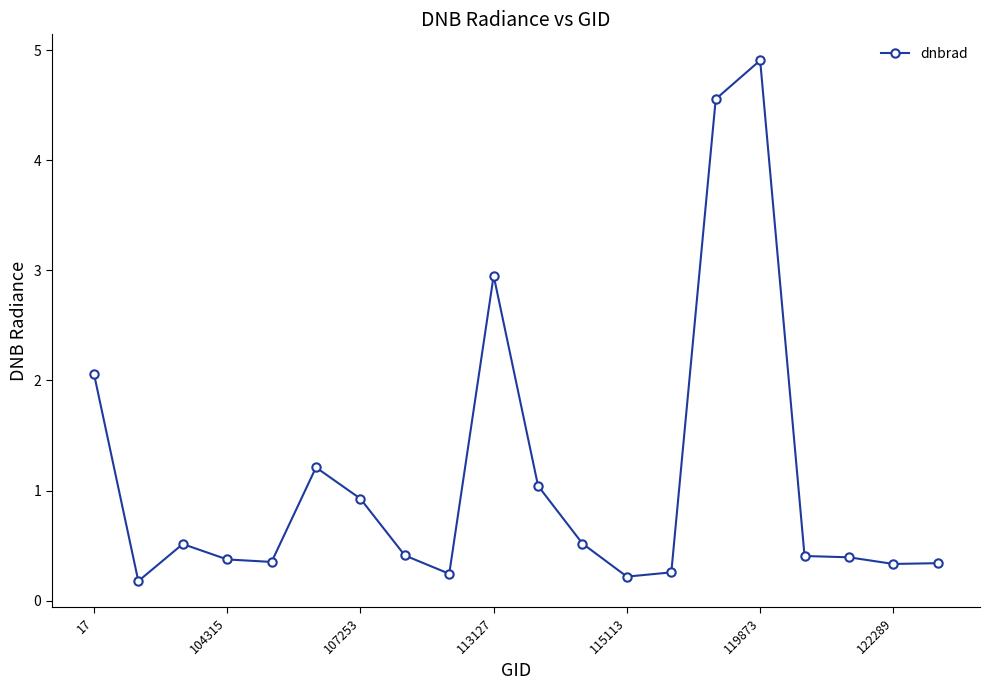

What is the value of the 11th point from the left?

1.0